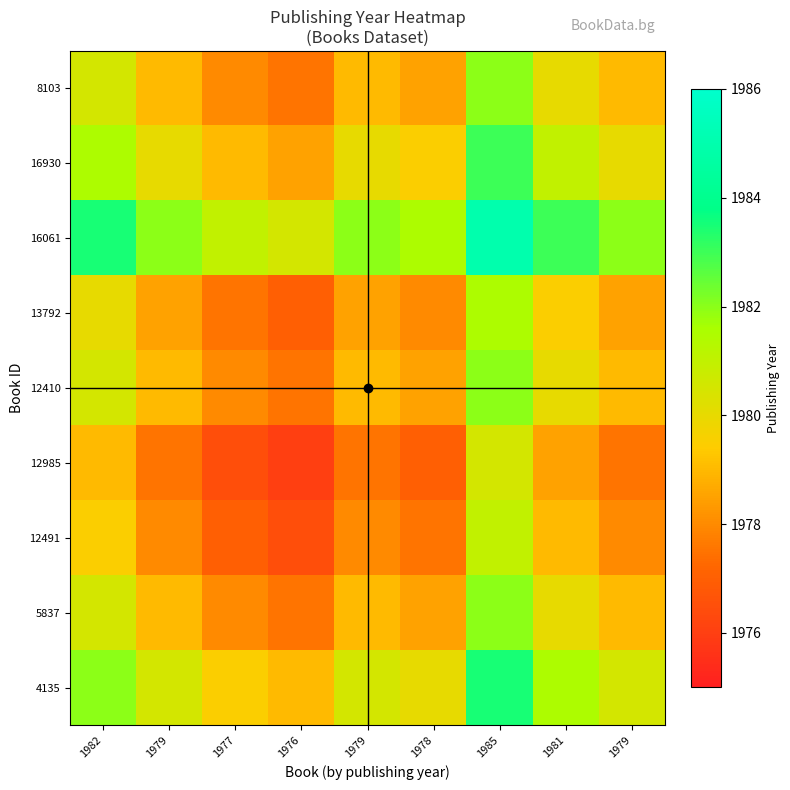

Which has a higher value, 1982 or 1979?

1982